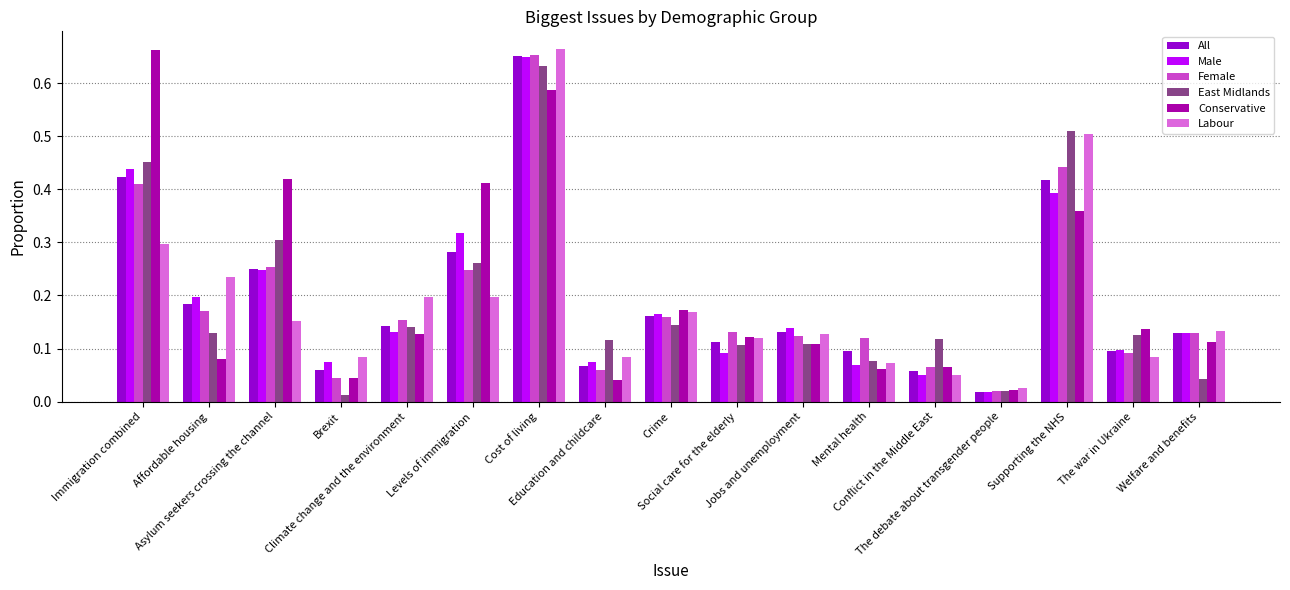

Between Asylum seekers crossing the channel and Supporting the NHS, which series saw the biggest shift?

Labour